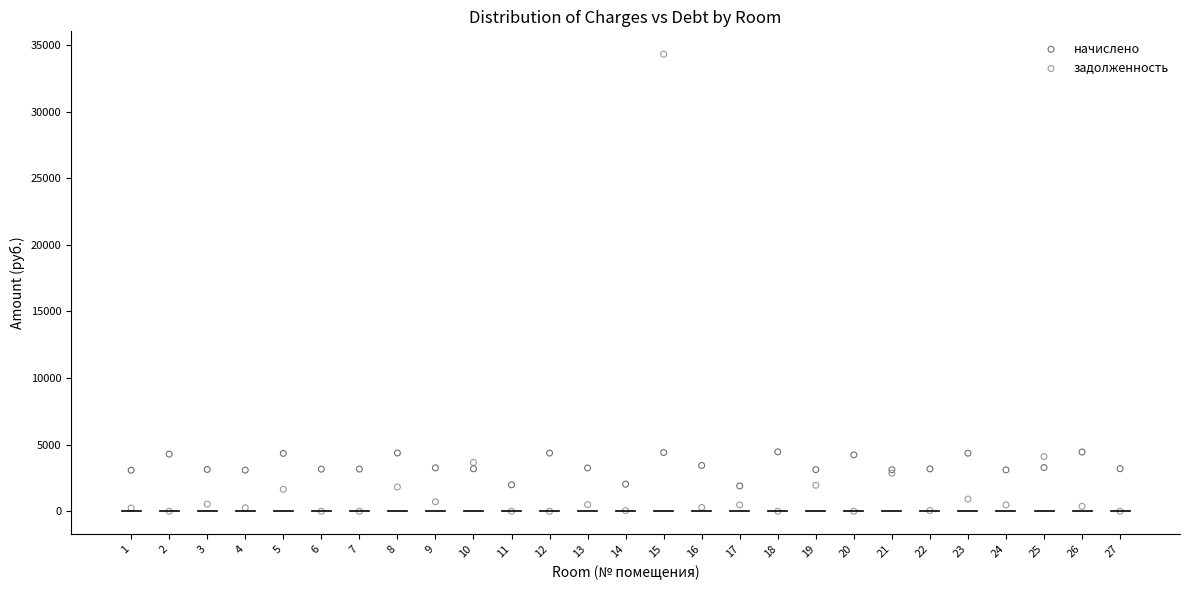

Which series contains the lowest Y value?

задолженность